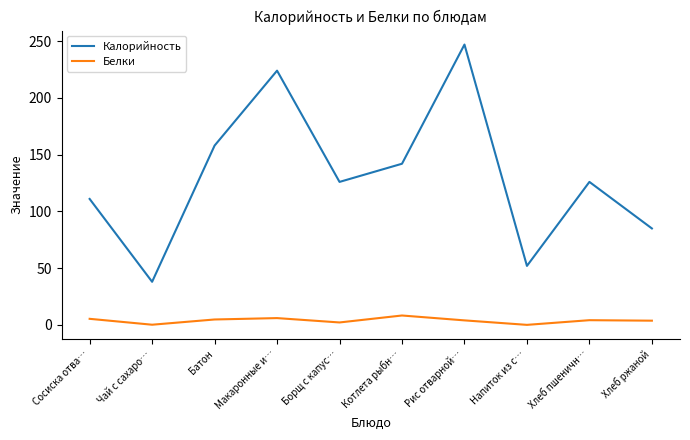

True or false: Белки and Калорийность cross at least once.

False